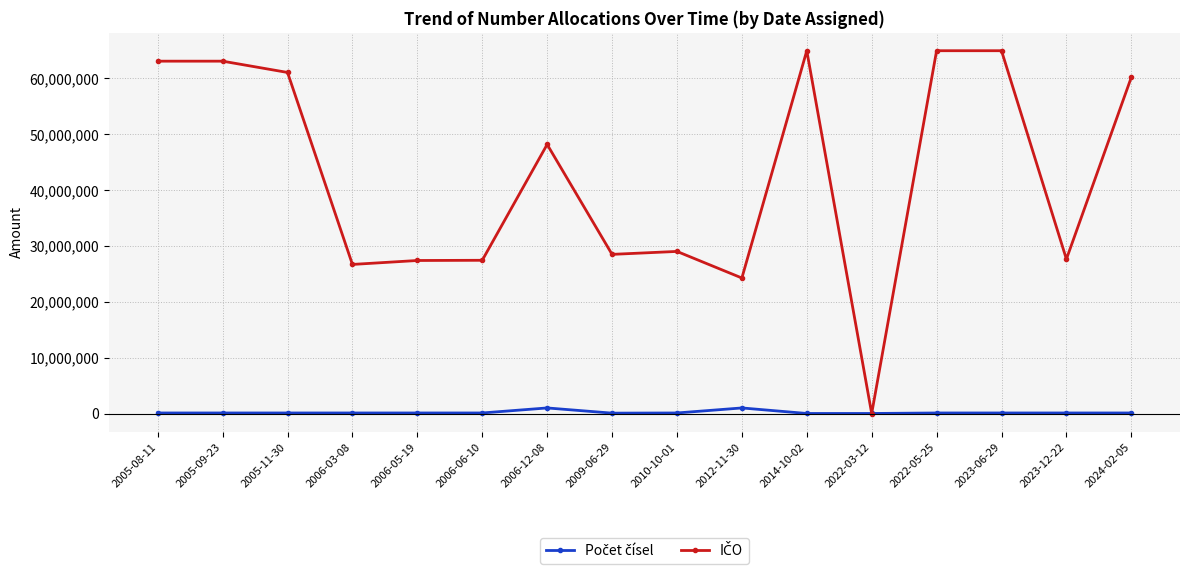

What is the label of the 6th point from the left?

2006-06-10